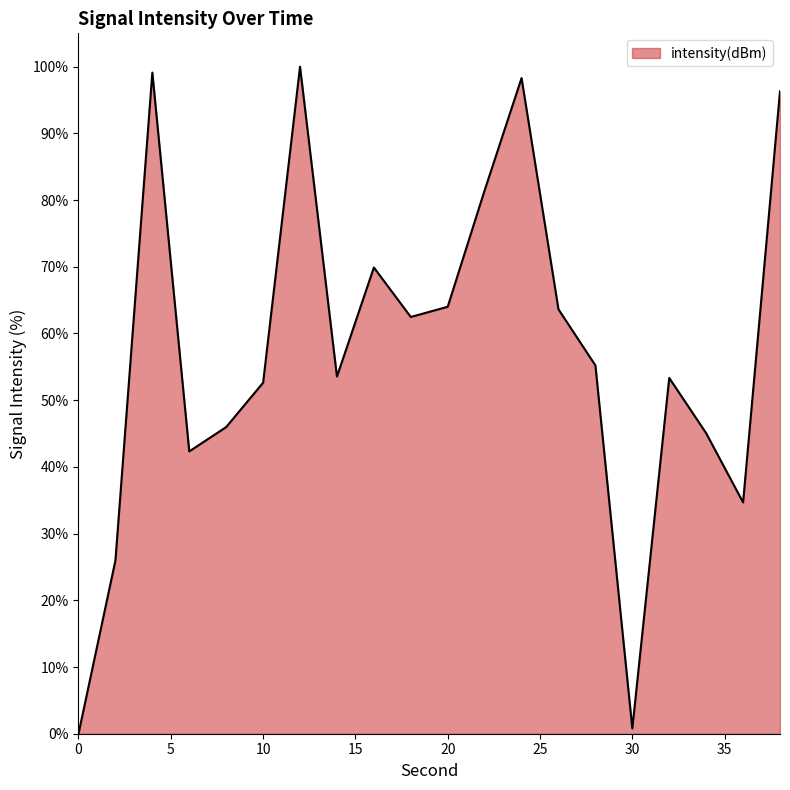

How many lines are shown in the chart?

1